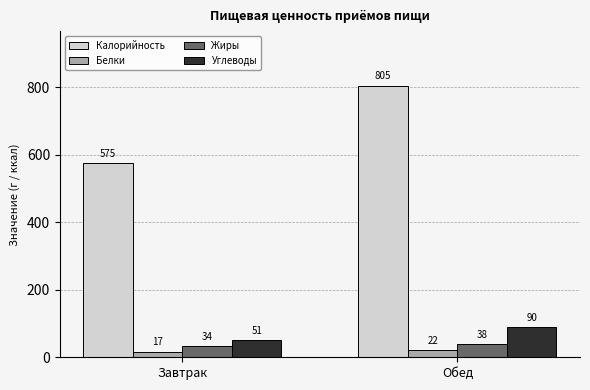

Which category has the lowest value in the Калорийность series?

Завтрак